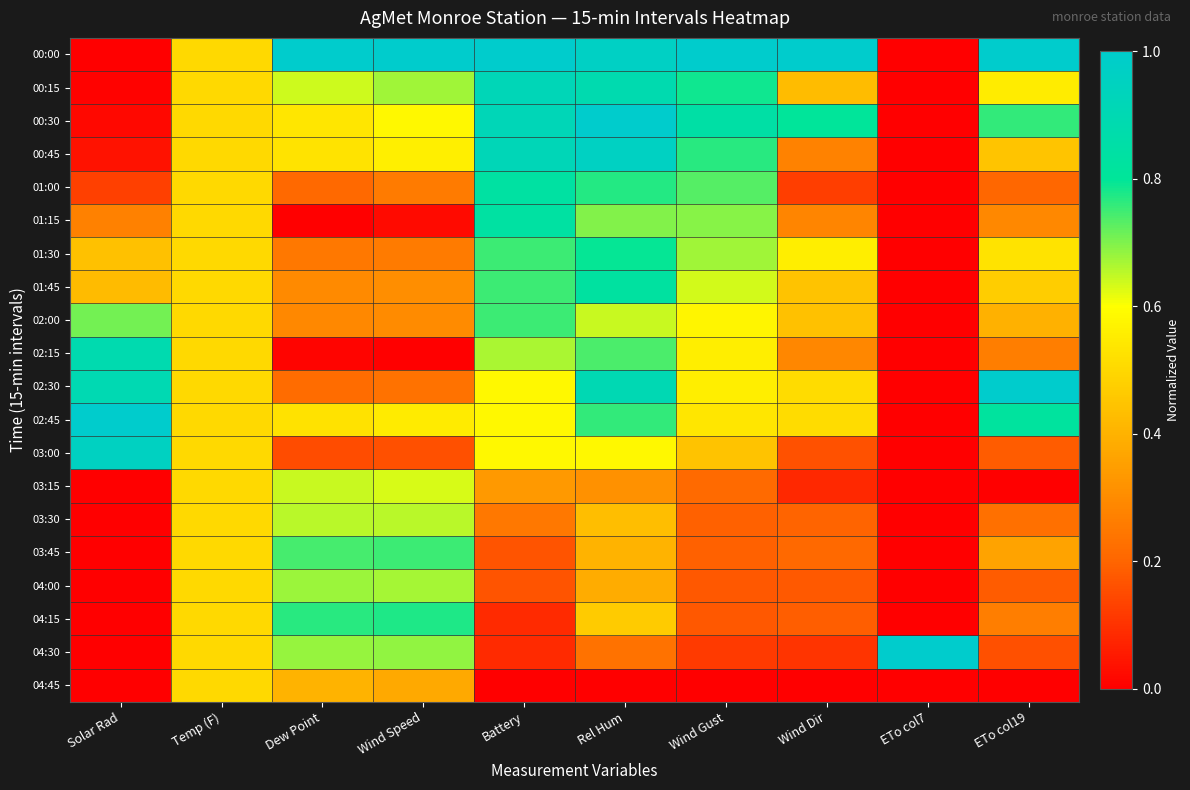

Reading left to right, list all the values displayed in this chart.

00:00: Solar Rad=0.0	Temp (F)=0.5	Dew Point=1.0	Wind Speed=1.0	Battery=1.0	Rel Hum=1.0	Wind Gust=1.0	Wind Dir=1.0	ETo col7=0.0	ETo col19=1.0
00:15: Solar Rad=0.0	Temp (F)=0.5	Dew Point=0.6	Wind Speed=0.7	Battery=0.9	Rel Hum=0.9	Wind Gust=0.8	Wind Dir=0.4	ETo col7=0.0	ETo col19=0.6
00:30: Solar Rad=0.0	Temp (F)=0.5	Dew Point=0.5	Wind Speed=0.6	Battery=0.9	Rel Hum=1.0	Wind Gust=0.8	Wind Dir=0.8	ETo col7=0.0	ETo col19=0.8
00:45: Solar Rad=0.0	Temp (F)=0.5	Dew Point=0.5	Wind Speed=0.6	Battery=0.9	Rel Hum=1.0	Wind Gust=0.8	Wind Dir=0.3	ETo col7=0.0	ETo col19=0.4
01:00: Solar Rad=0.1	Temp (F)=0.5	Dew Point=0.2	Wind Speed=0.3	Battery=0.8	Rel Hum=0.8	Wind Gust=0.7	Wind Dir=0.1	ETo col7=0.0	ETo col19=0.2
01:15: Solar Rad=0.3	Temp (F)=0.5	Dew Point=0.0	Wind Speed=0.0	Battery=0.8	Rel Hum=0.7	Wind Gust=0.7	Wind Dir=0.3	ETo col7=0.0	ETo col19=0.3
01:30: Solar Rad=0.4	Temp (F)=0.5	Dew Point=0.2	Wind Speed=0.3	Battery=0.8	Rel Hum=0.8	Wind Gust=0.7	Wind Dir=0.6	ETo col7=0.0	ETo col19=0.5
01:45: Solar Rad=0.4	Temp (F)=0.5	Dew Point=0.3	Wind Speed=0.3	Battery=0.8	Rel Hum=0.8	Wind Gust=0.6	Wind Dir=0.4	ETo col7=0.0	ETo col19=0.5
02:00: Solar Rad=0.7	Temp (F)=0.5	Dew Point=0.3	Wind Speed=0.3	Battery=0.8	Rel Hum=0.6	Wind Gust=0.6	Wind Dir=0.4	ETo col7=0.0	ETo col19=0.4
02:15: Solar Rad=0.9	Temp (F)=0.5	Dew Point=0.0	Wind Speed=0.0	Battery=0.7	Rel Hum=0.7	Wind Gust=0.6	Wind Dir=0.3	ETo col7=0.0	ETo col19=0.3
02:30: Solar Rad=0.9	Temp (F)=0.5	Dew Point=0.2	Wind Speed=0.2	Battery=0.6	Rel Hum=0.9	Wind Gust=0.6	Wind Dir=0.5	ETo col7=0.0	ETo col19=1.0
02:45: Solar Rad=1.0	Temp (F)=0.5	Dew Point=0.5	Wind Speed=0.6	Battery=0.6	Rel Hum=0.8	Wind Gust=0.5	Wind Dir=0.5	ETo col7=0.0	ETo col19=0.8
03:00: Solar Rad=1.0	Temp (F)=0.5	Dew Point=0.1	Wind Speed=0.2	Battery=0.6	Rel Hum=0.6	Wind Gust=0.4	Wind Dir=0.2	ETo col7=0.0	ETo col19=0.2
03:15: Solar Rad=0.0	Temp (F)=0.5	Dew Point=0.6	Wind Speed=0.6	Battery=0.3	Rel Hum=0.3	Wind Gust=0.2	Wind Dir=0.1	ETo col7=0.0	ETo col19=0.0
03:30: Solar Rad=0.0	Temp (F)=0.5	Dew Point=0.7	Wind Speed=0.7	Battery=0.2	Rel Hum=0.4	Wind Gust=0.2	Wind Dir=0.2	ETo col7=0.0	ETo col19=0.2
03:45: Solar Rad=0.0	Temp (F)=0.5	Dew Point=0.7	Wind Speed=0.8	Battery=0.2	Rel Hum=0.4	Wind Gust=0.2	Wind Dir=0.2	ETo col7=0.0	ETo col19=0.4
04:00: Solar Rad=0.0	Temp (F)=0.5	Dew Point=0.7	Wind Speed=0.7	Battery=0.2	Rel Hum=0.4	Wind Gust=0.2	Wind Dir=0.2	ETo col7=0.0	ETo col19=0.2
04:15: Solar Rad=0.0	Temp (F)=0.5	Dew Point=0.8	Wind Speed=0.8	Battery=0.1	Rel Hum=0.5	Wind Gust=0.2	Wind Dir=0.2	ETo col7=0.0	ETo col19=0.3
04:30: Solar Rad=0.0	Temp (F)=0.5	Dew Point=0.7	Wind Speed=0.7	Battery=0.1	Rel Hum=0.2	Wind Gust=0.1	Wind Dir=0.1	ETo col7=1.0	ETo col19=0.2
04:45: Solar Rad=0.0	Temp (F)=0.5	Dew Point=0.4	Wind Speed=0.4	Battery=0.0	Rel Hum=0.0	Wind Gust=0.0	Wind Dir=0.0	ETo col7=0.0	ETo col19=0.0